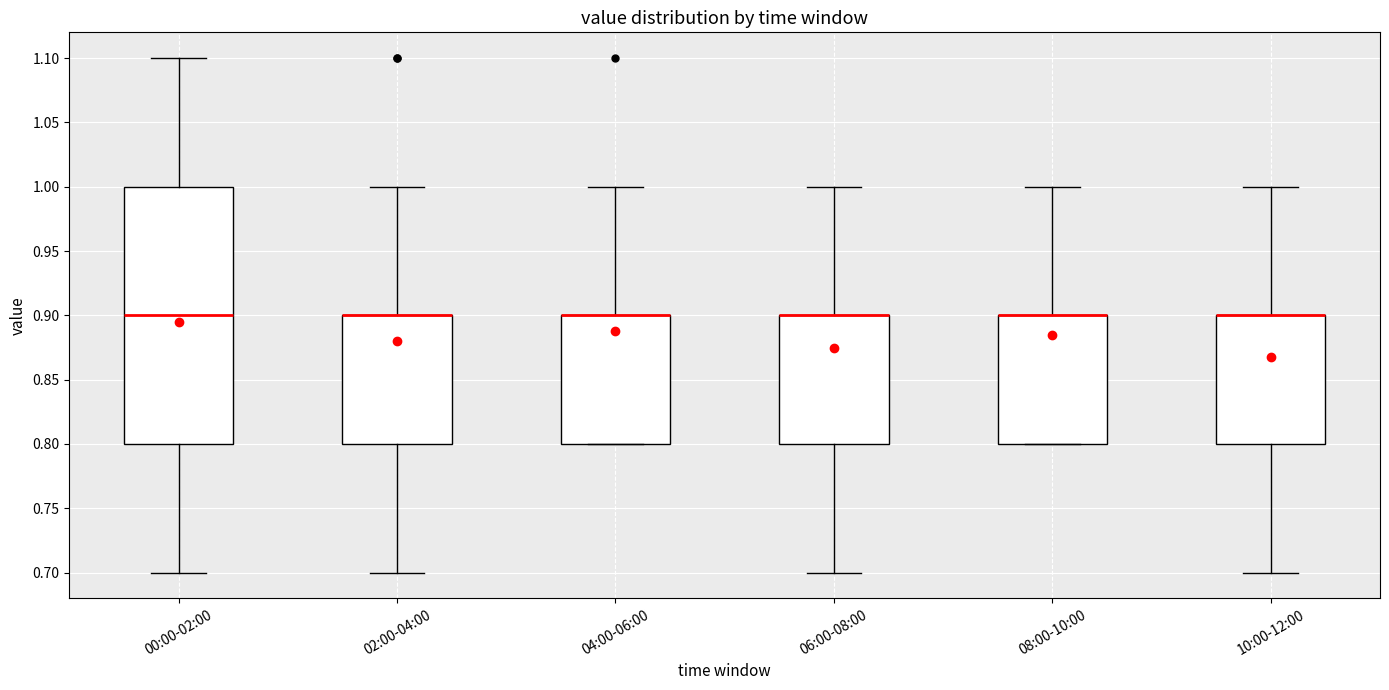

Reading left to right, transcribe this box plot: for each box, give where its median line is, the range the box spans, and where its two whiskers end, as read against the y-axis. The values are not printed on the chart, so give them approximately, as read against the axis.

00:00-02:00: median 0.9, box 0.8 to 1.0, whiskers 0.7 to 1.1
02:00-04:00: median 0.9 (drawn on the box's upper edge), box 0.8 to 0.9, whiskers 0.7 to 1.0
04:00-06:00: median 0.9 (drawn on the box's upper edge), box 0.8 to 0.9, whiskers 0.8 to 1.0
06:00-08:00: median 0.9 (drawn on the box's upper edge), box 0.8 to 0.9, whiskers 0.7 to 1.0
08:00-10:00: median 0.9 (drawn on the box's upper edge), box 0.8 to 0.9, whiskers 0.8 to 1.0
10:00-12:00: median 0.9 (drawn on the box's upper edge), box 0.8 to 0.9, whiskers 0.7 to 1.0